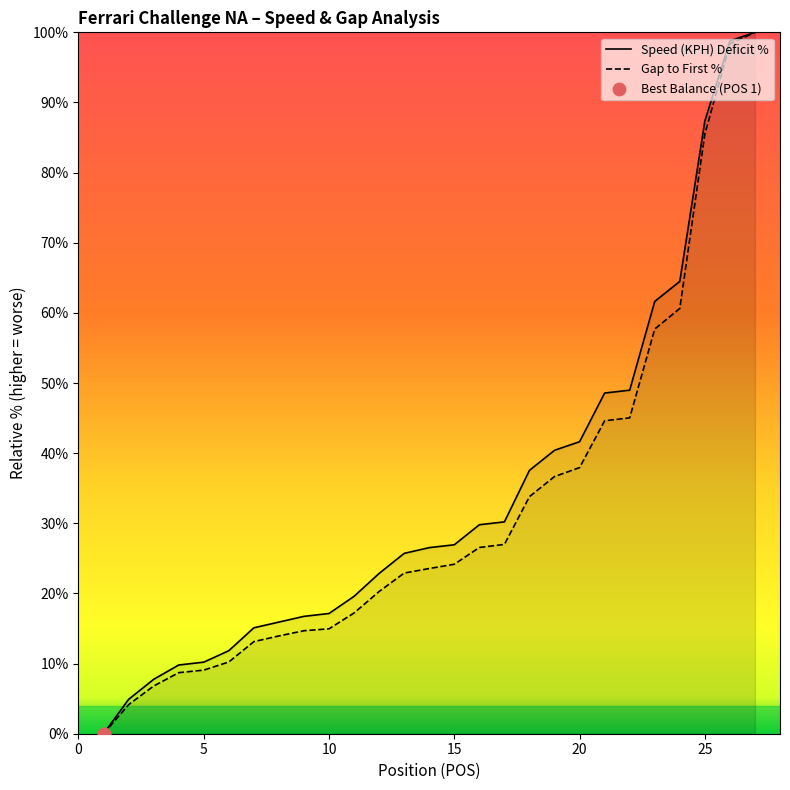

Which series reaches the minimum Y coordinate?

KPH